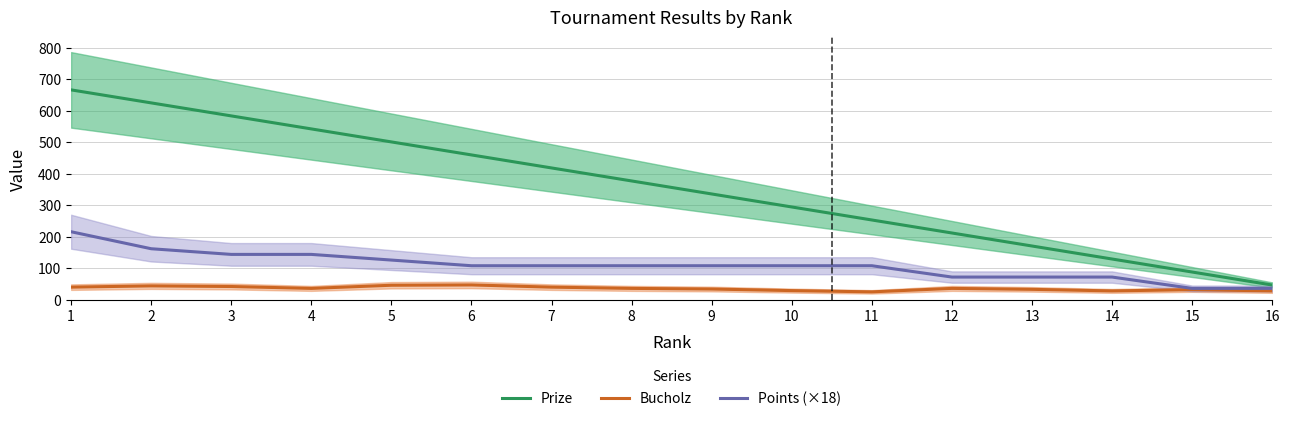

Reading left to right, extract all data points from this chart.

Prize: 1=666.7	2=625.3	3=584.0	4=542.7	5=501.3	6=460.0	7=418.7	8=377.3	9=336.0	10=294.7	11=253.3	12=212.0	13=170.7	14=129.3	15=88.0	16=46.7
Bucholz: 1=40.0	2=44.0	3=42.0	4=36.0	5=46.0	6=47.0	7=40.0	8=36.0	9=34.0	10=29.0	11=25.0	12=36.0	13=33.0	14=28.0	15=32.0	16=28.0
Points (×18): 1=216.0	2=162.0	3=144.0	4=144.0	5=126.0	6=108.0	7=108.0	8=108.0	9=108.0	10=108.0	11=108.0	12=72.0	13=72.0	14=72.0	15=36.0	16=36.0